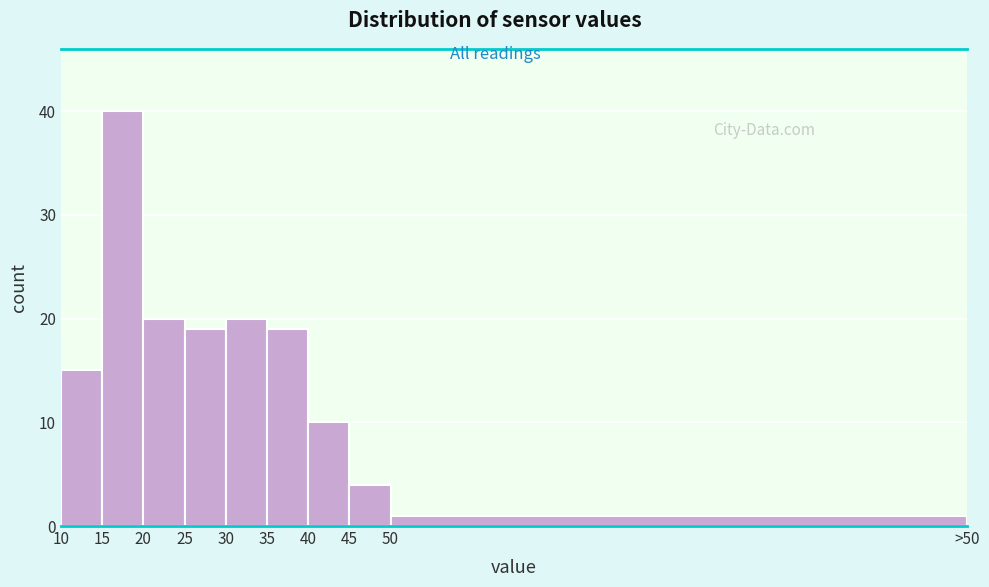

Reading left to right, transcribe all the data shown in this chart.

10=15	15=40	20=20	25=19	30=20	35=19	40=10	45=4	50=1